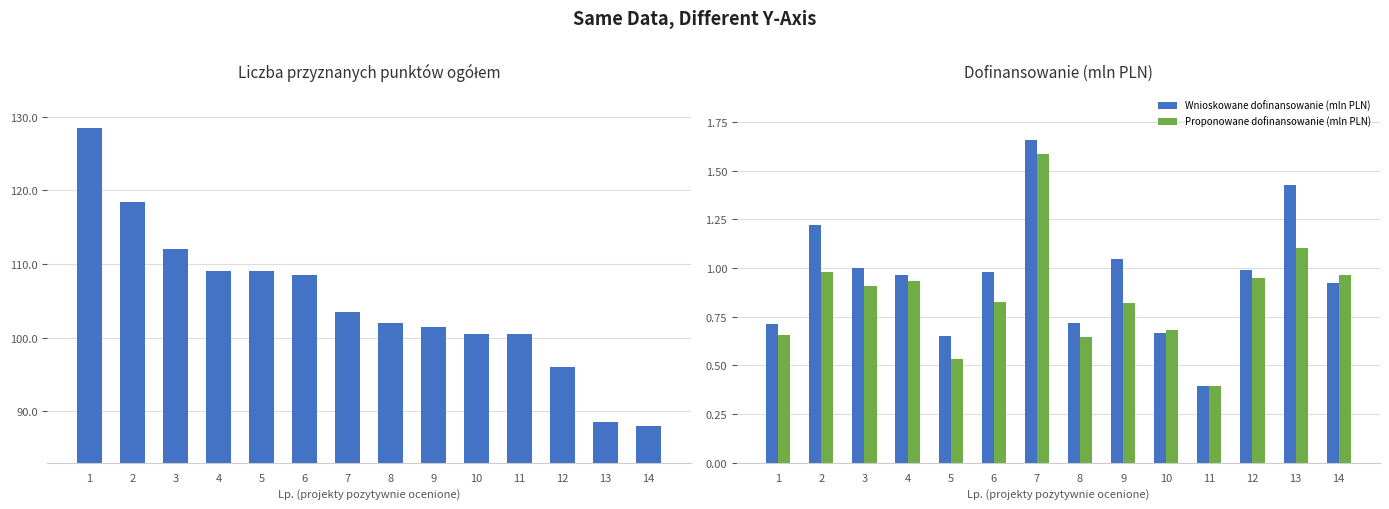

Which category has the highest value in the Liczba przyznanych punktów ogółem series?

1